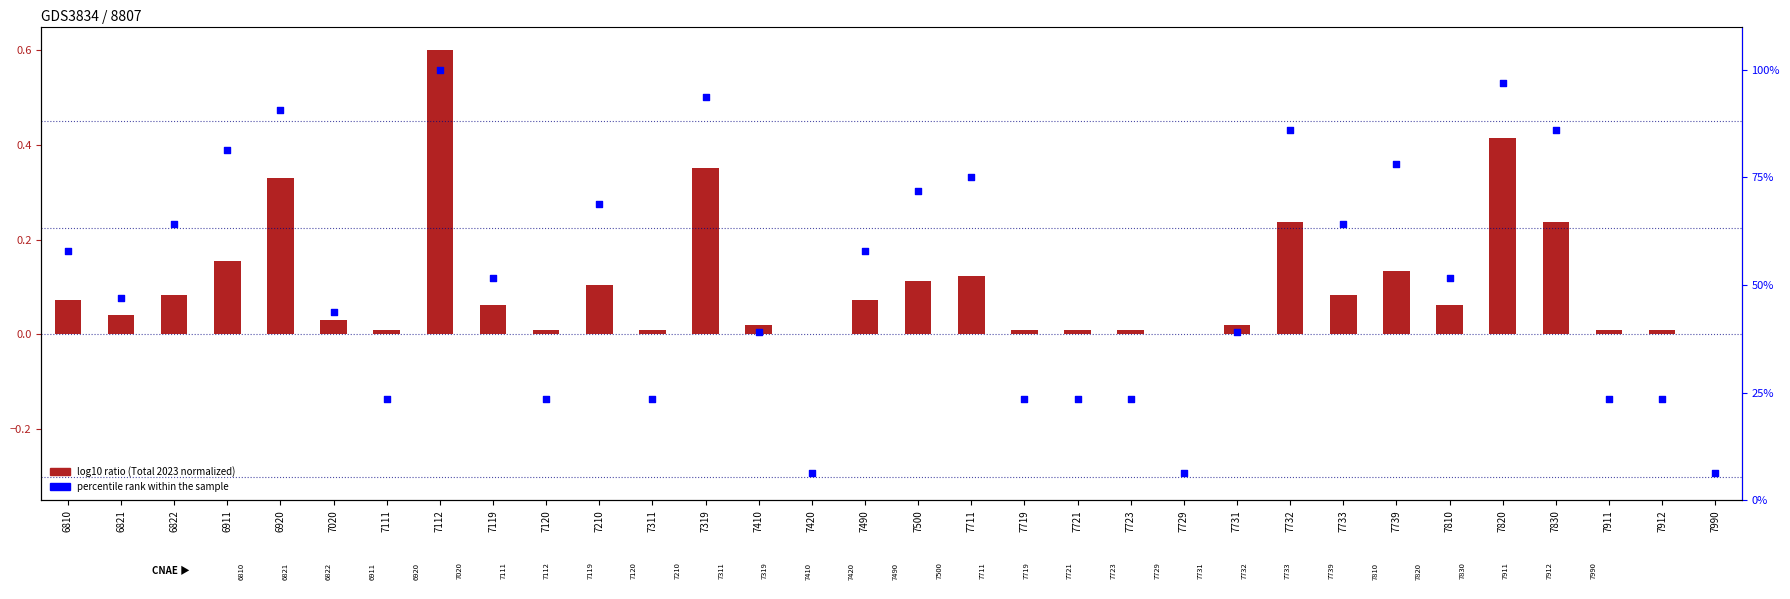

Which series has the widest spread of Y values?

percentile rank within the sample